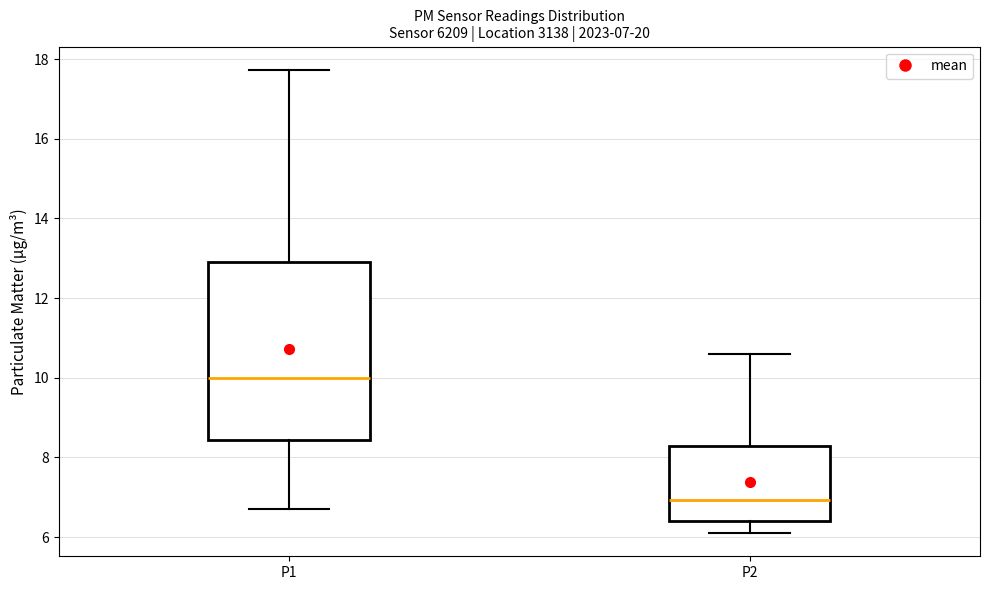

Which box has the highest median line?

P1